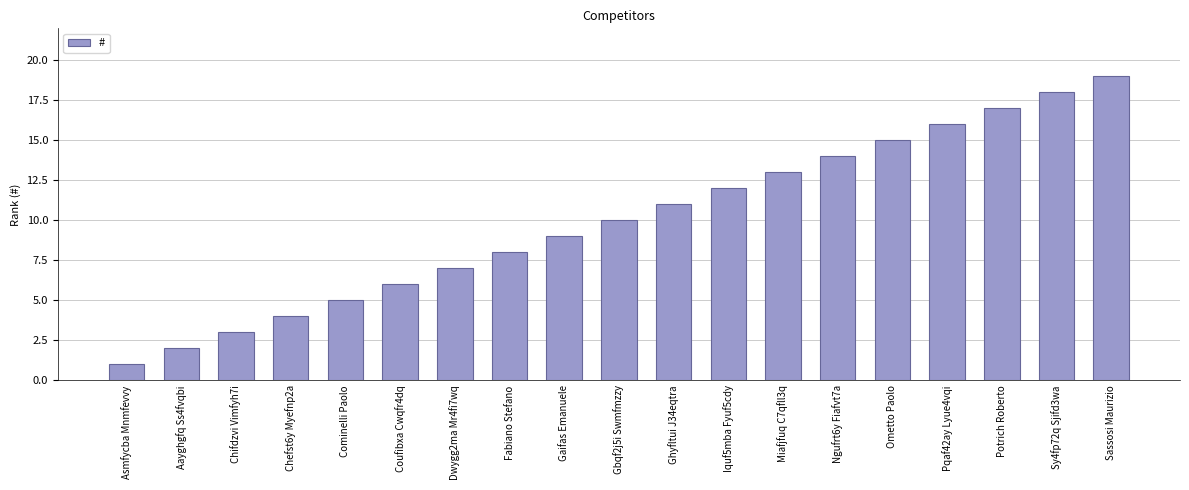

Which category has the lowest value across all series?

Asmfycba Mnmfevvy